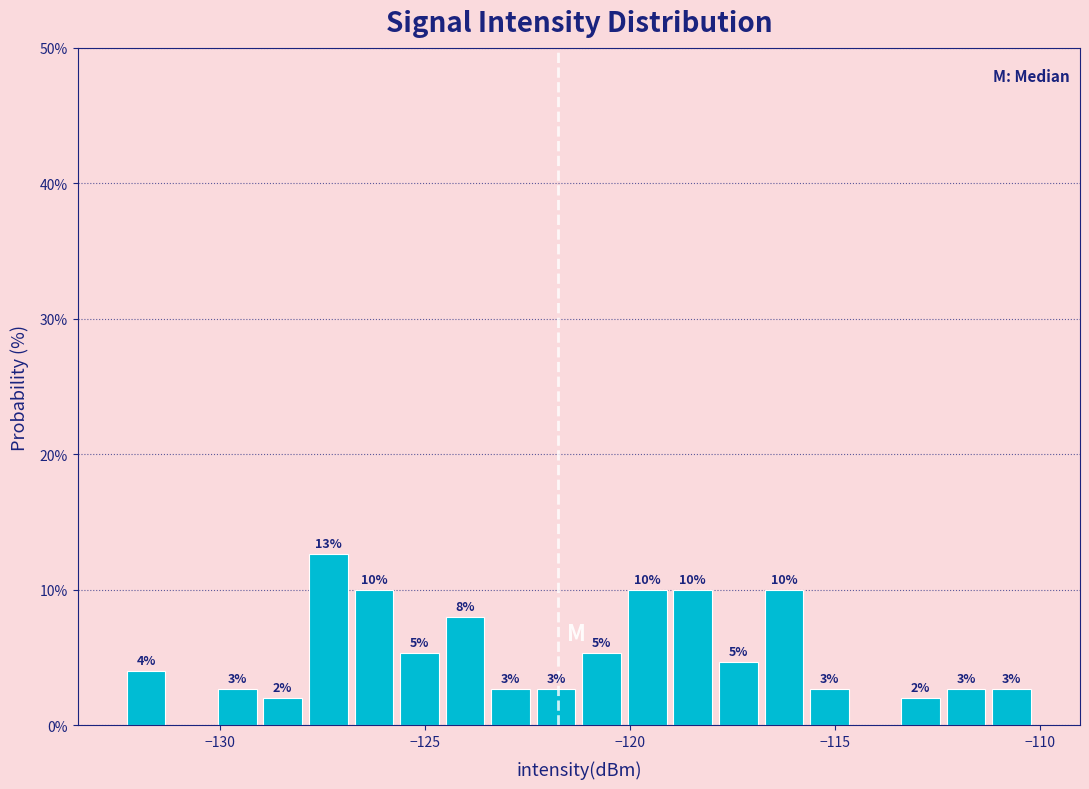

Around what value on the x-axis is the tallest bar? Give the approximate position of its centre, as read against the axis.

-127.5